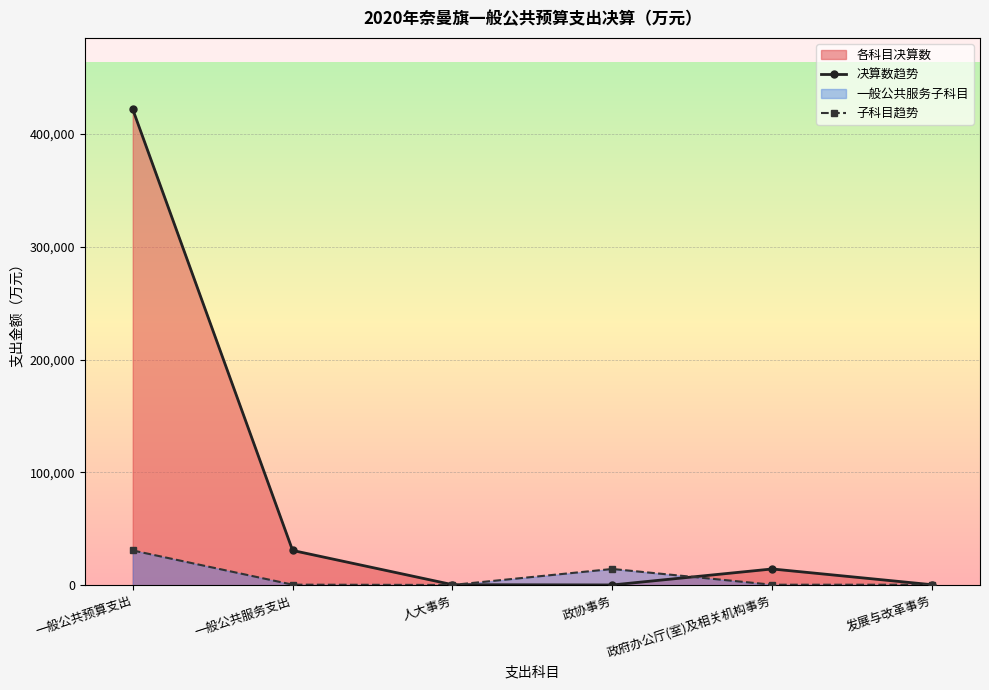

Which series has the largest total across all categories?

决算数趋势